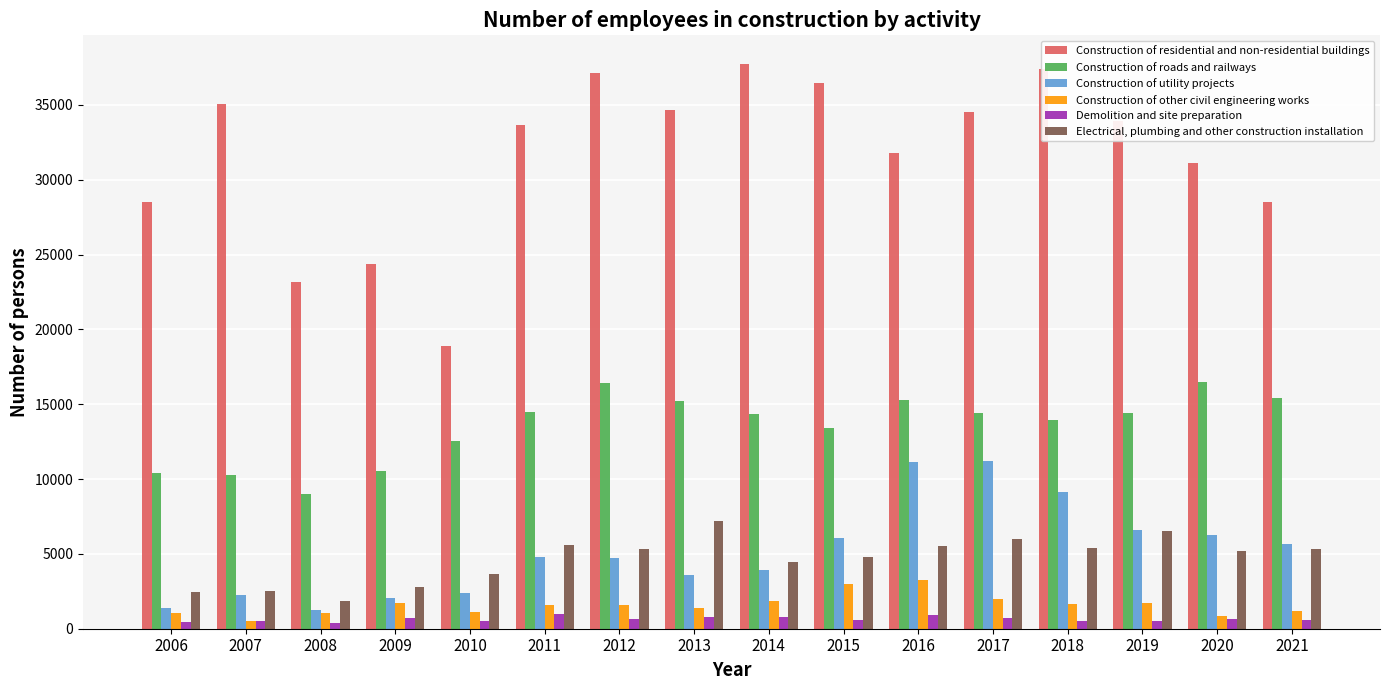

What is the lowest value of the Construction of roads and railways series?

9019